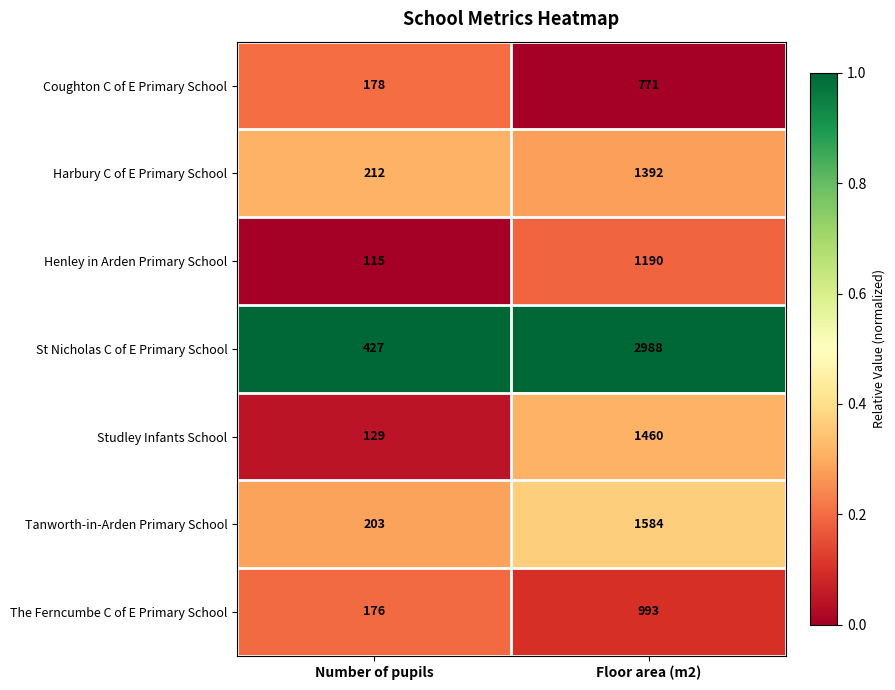

Which series has the widest spread of values?

St Nicholas C of E Primary School